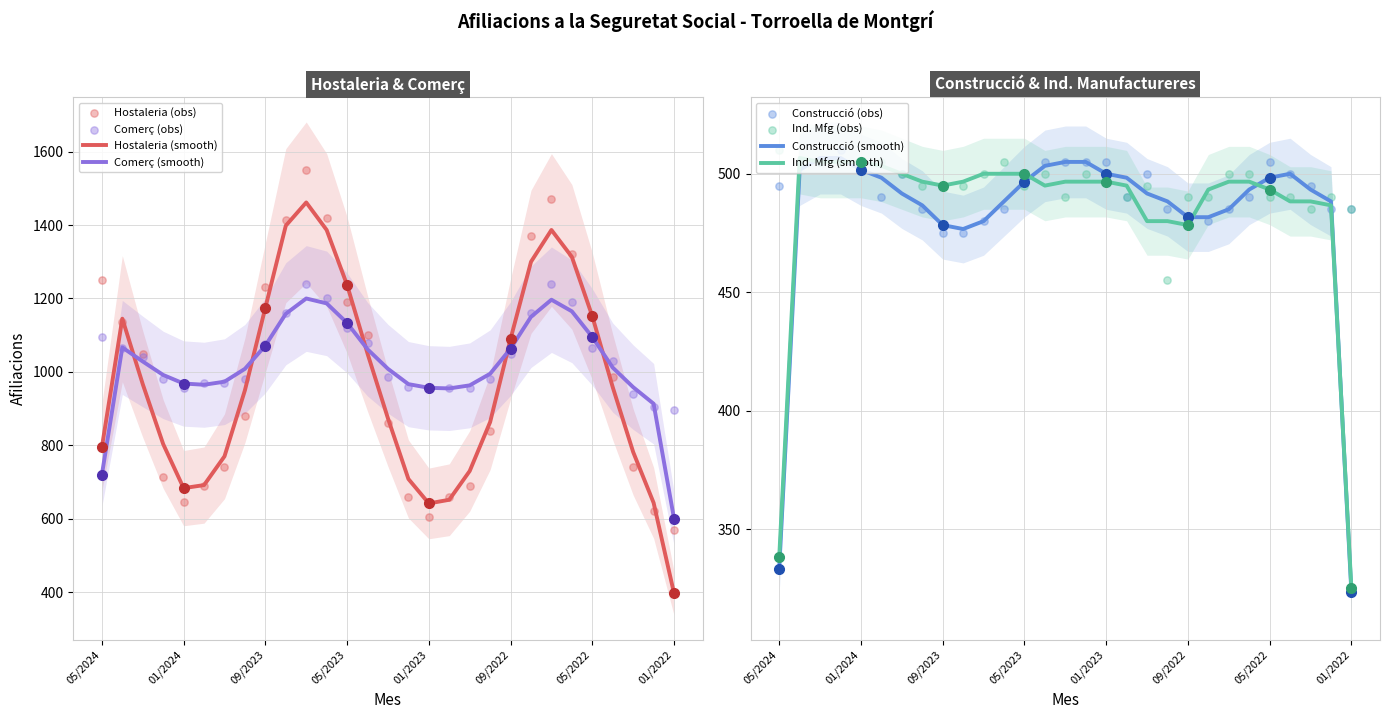

Which series reaches the minimum Y coordinate?

Ind. manufactureres